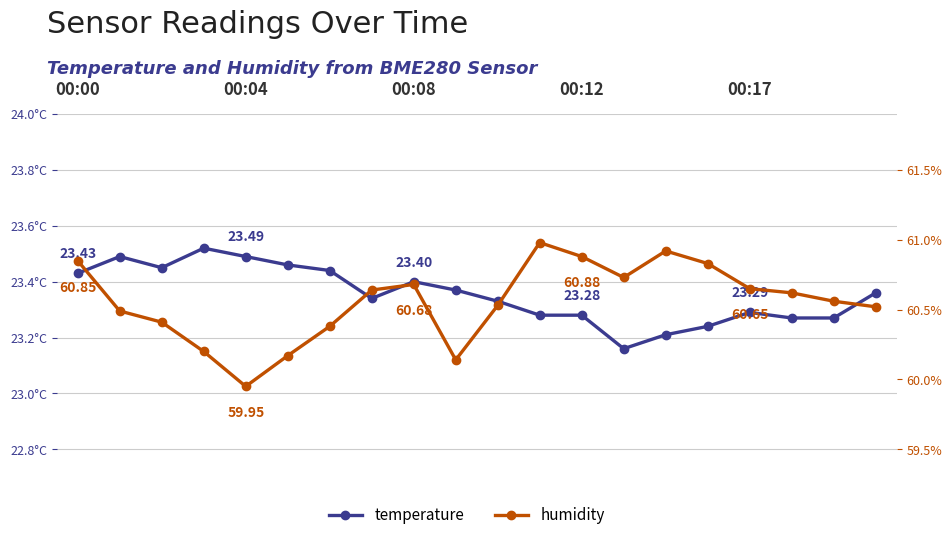

What position from the left is 00:04?

5